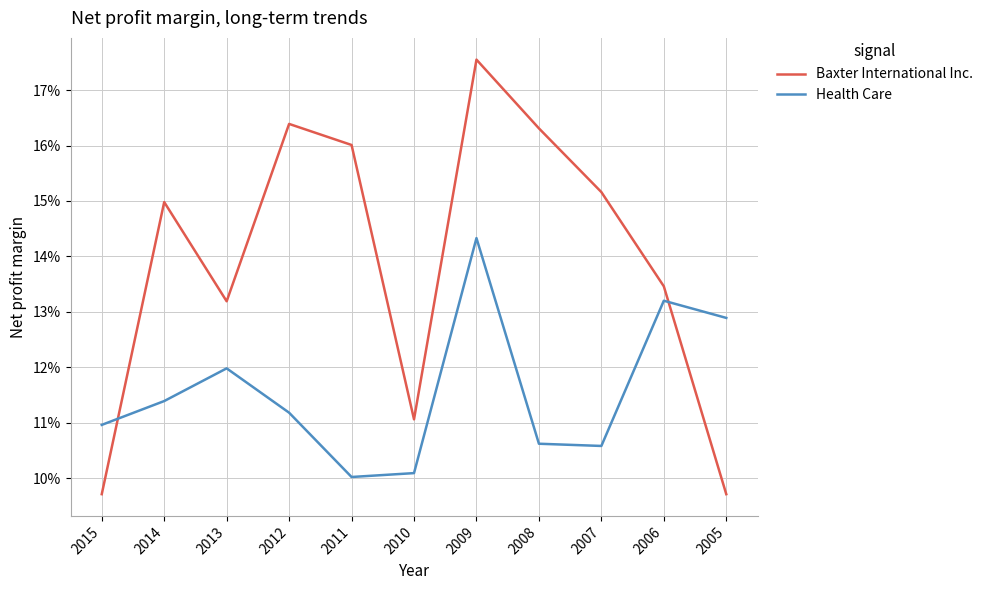

Does the chart display data point markers on the line(s)?

No